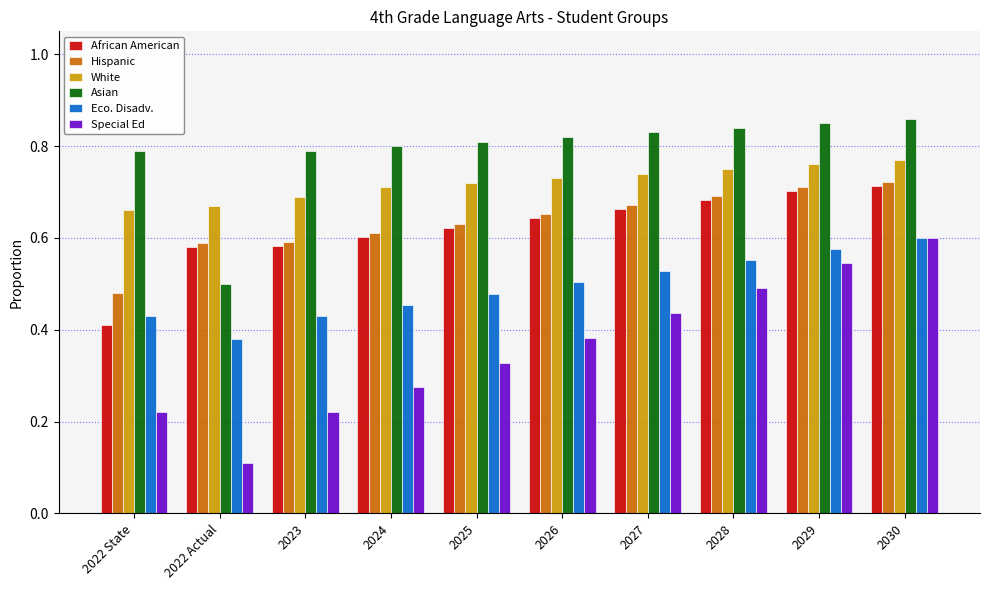

At which label is African American closest to 0?

2022 State